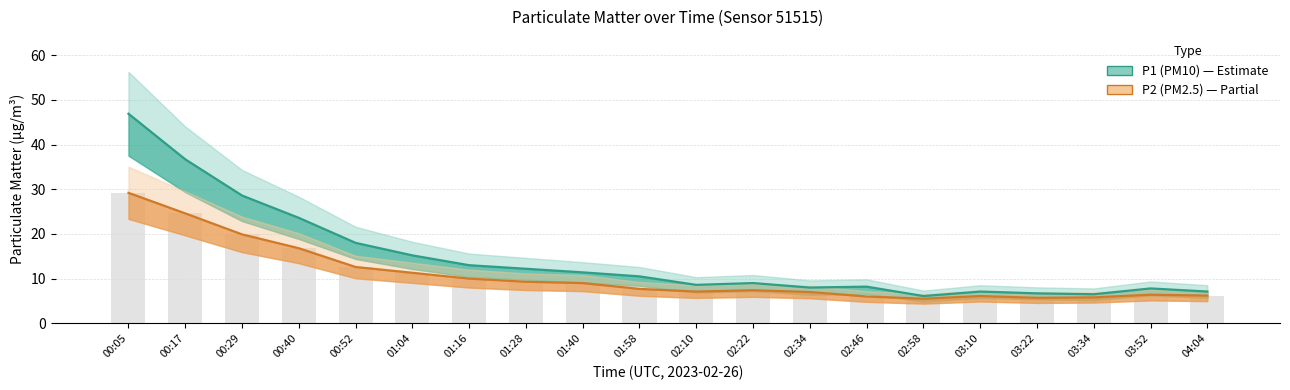

What is the average value of the P2 (PM2.5) series?

10.7